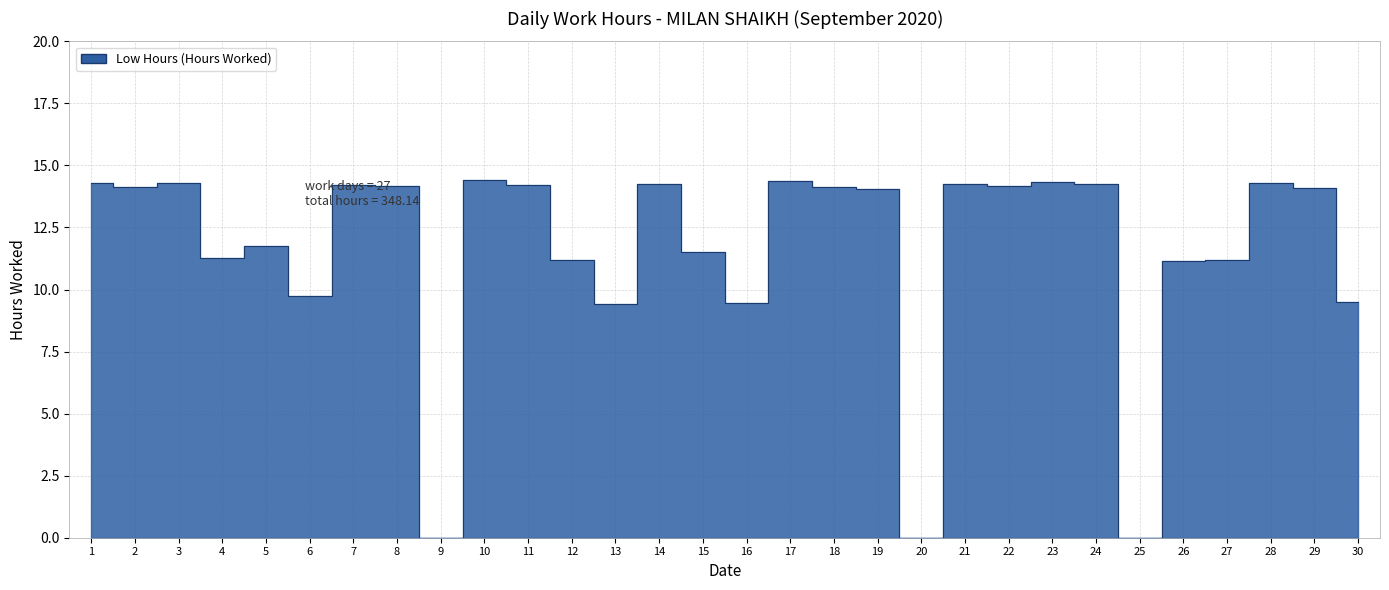

At which label is the value closest to 7?

13